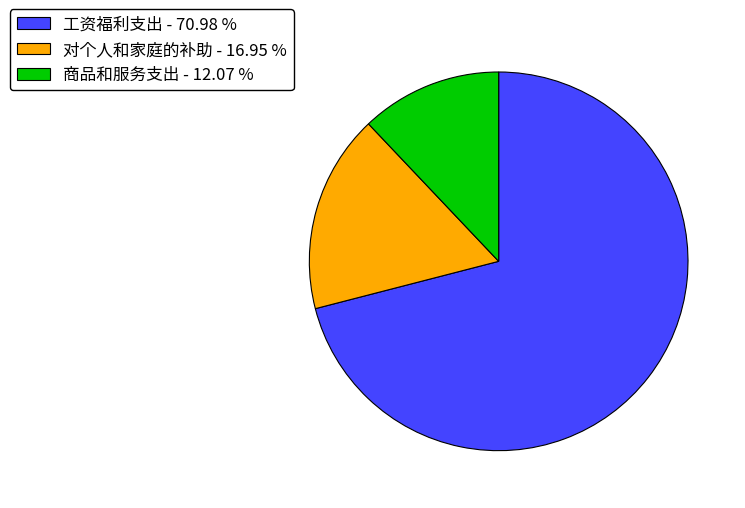

How many slices are in this pie chart?

3